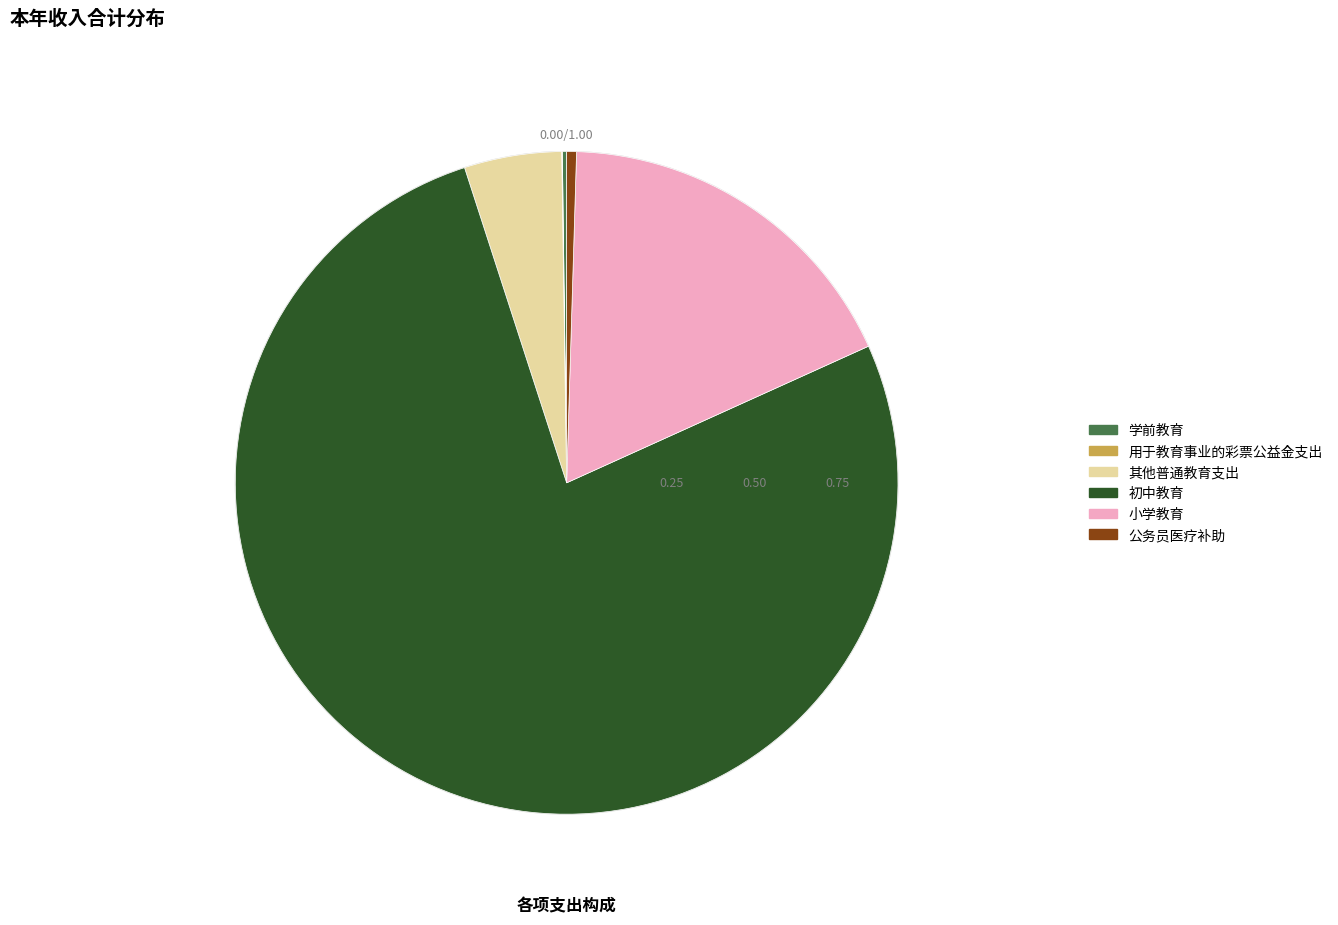

Between 公务员医疗补助 and 小学教育, which is larger?

小学教育